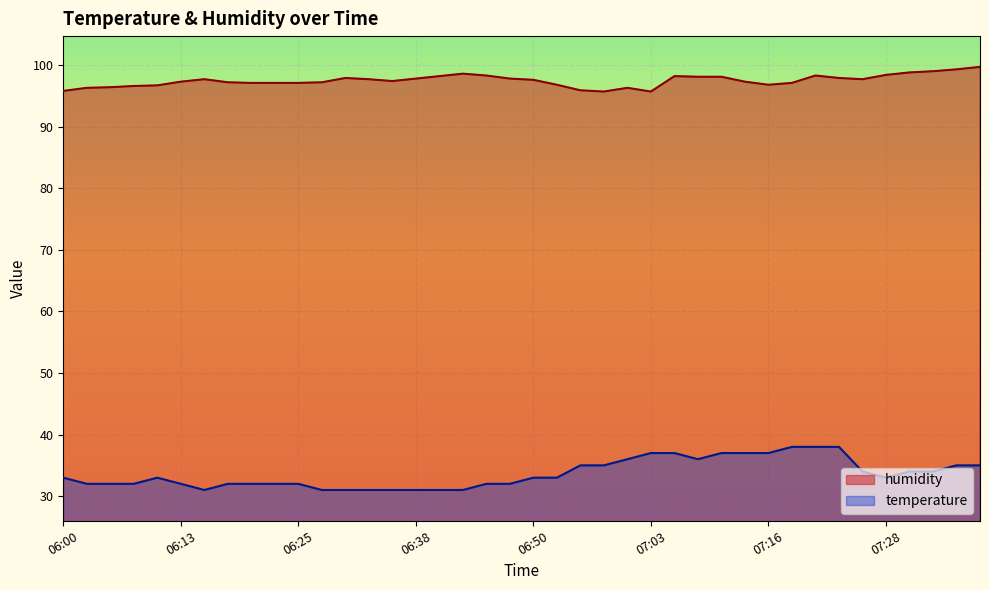

What is the minimum value shown in the chart?

31.0